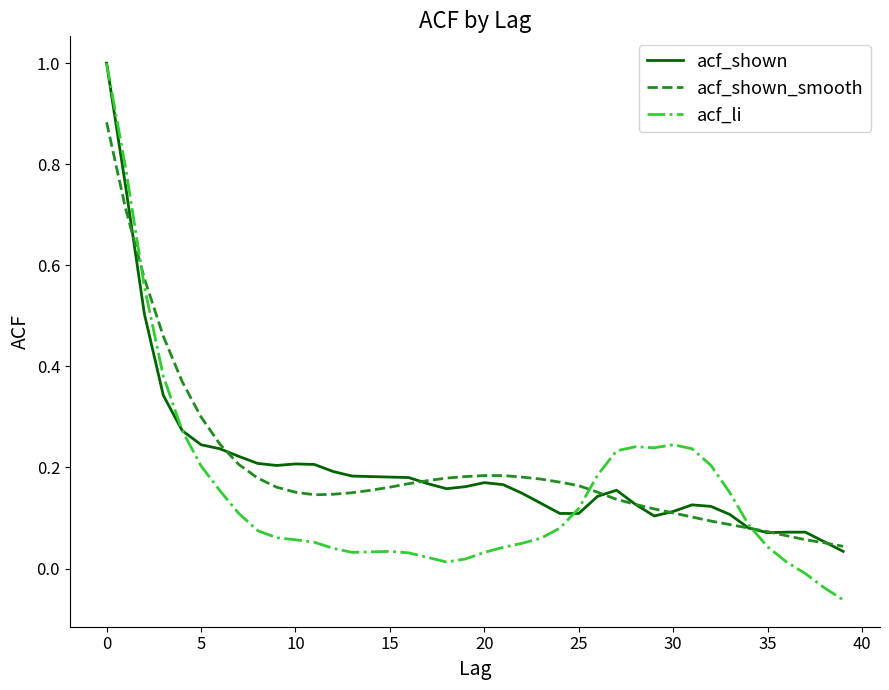

At how many categories does at least one series exceed 0?

40